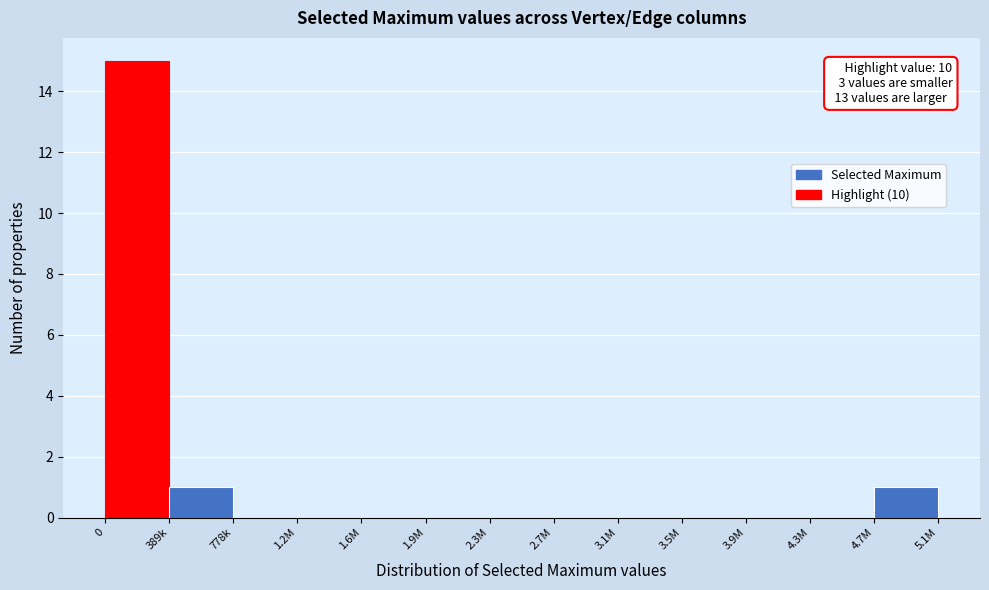

Reading left to right, what are all the values shown in this chart?

0=15	389k=1	778k=0	1.2M=0	1.6M=0	1.9M=0	2.3M=0	2.7M=0	3.1M=0	3.5M=0	3.9M=0	4.3M=0	4.7M=1